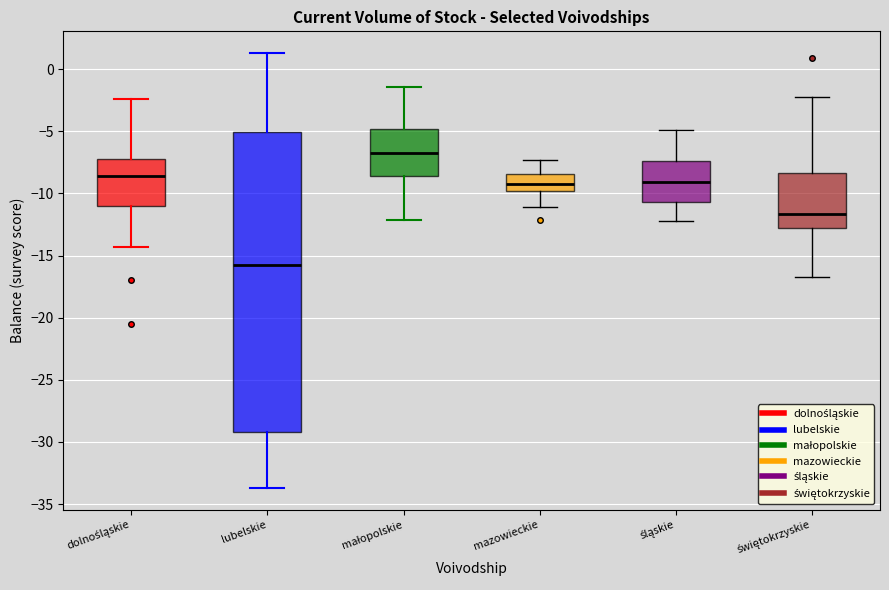

Which box's median line is the highest?

małopolskie